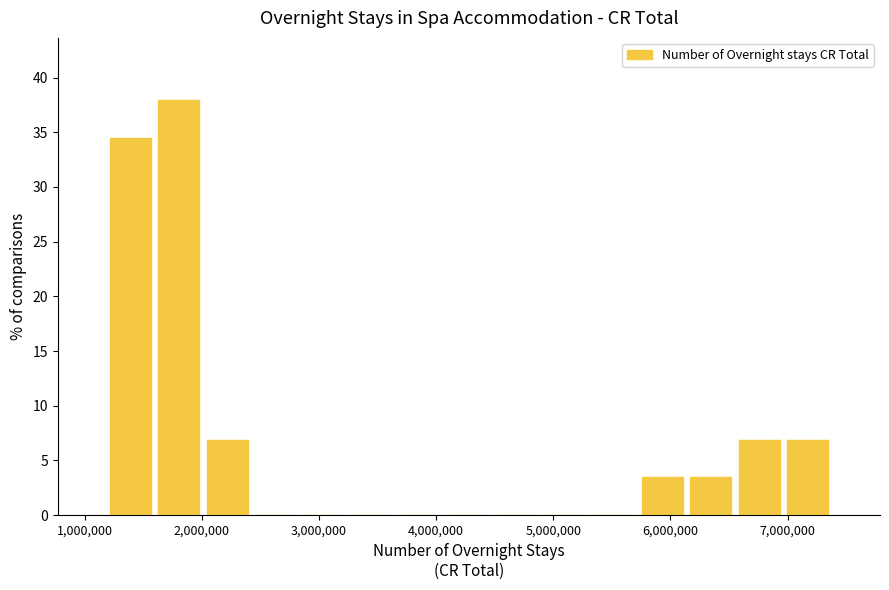

Reading left to right, transcribe this chart: for each bar, give the range it covers on the x-axis and its height. Neither the bar edges nor the heights are printed on the chart, so give them approximately, as read against the axes.

1200000 to 1600000: 34.5
1600000 to 2000000: 38.0
2000000 to 2400000: 7.0
2400000 to 2800000: 0
2800000 to 3200000: 0
3200000 to 3700000: 0
3700000 to 4100000: 0
4100000 to 4500000: 0
4500000 to 4900000: 0
4900000 to 5300000: 0
5300000 to 5700000: 0
5700000 to 6100000: 3.5
6100000 to 6600000: 3.5
6600000 to 7000000: 7.0
7000000 to 7400000: 7.0